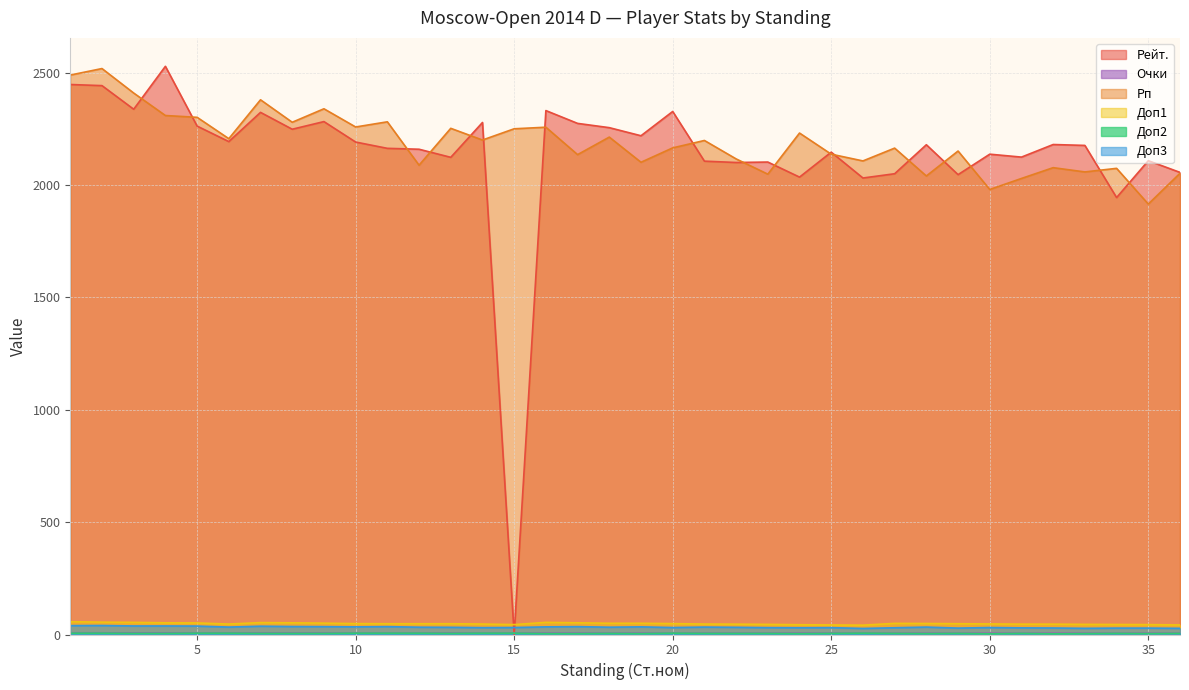

At which label does Доп2 reach its peak?

1